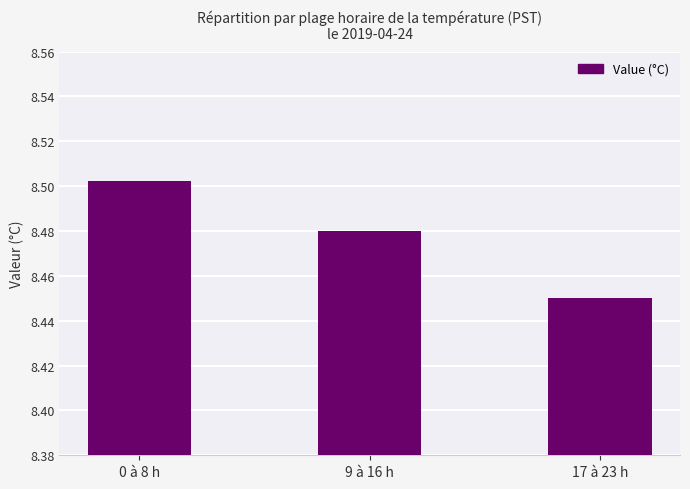

What position from the left is 9 à 16 h?

2